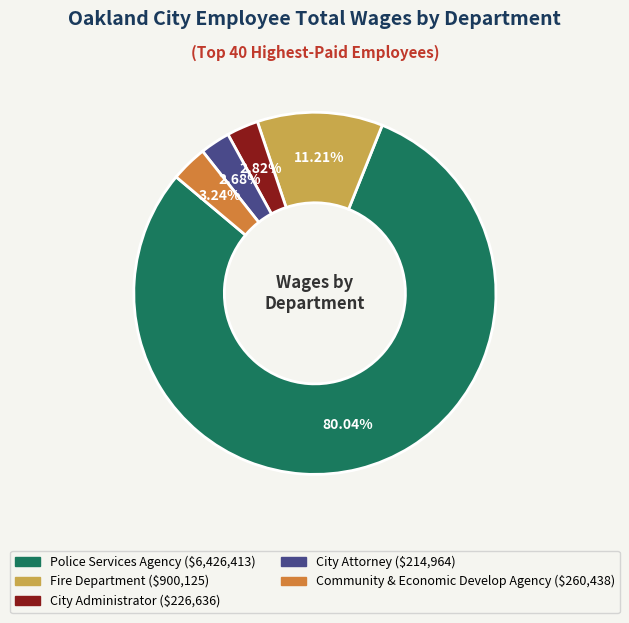

What is the ratio of the value at Community & Economic Develop Agency to the value at Fire Department?

0.3